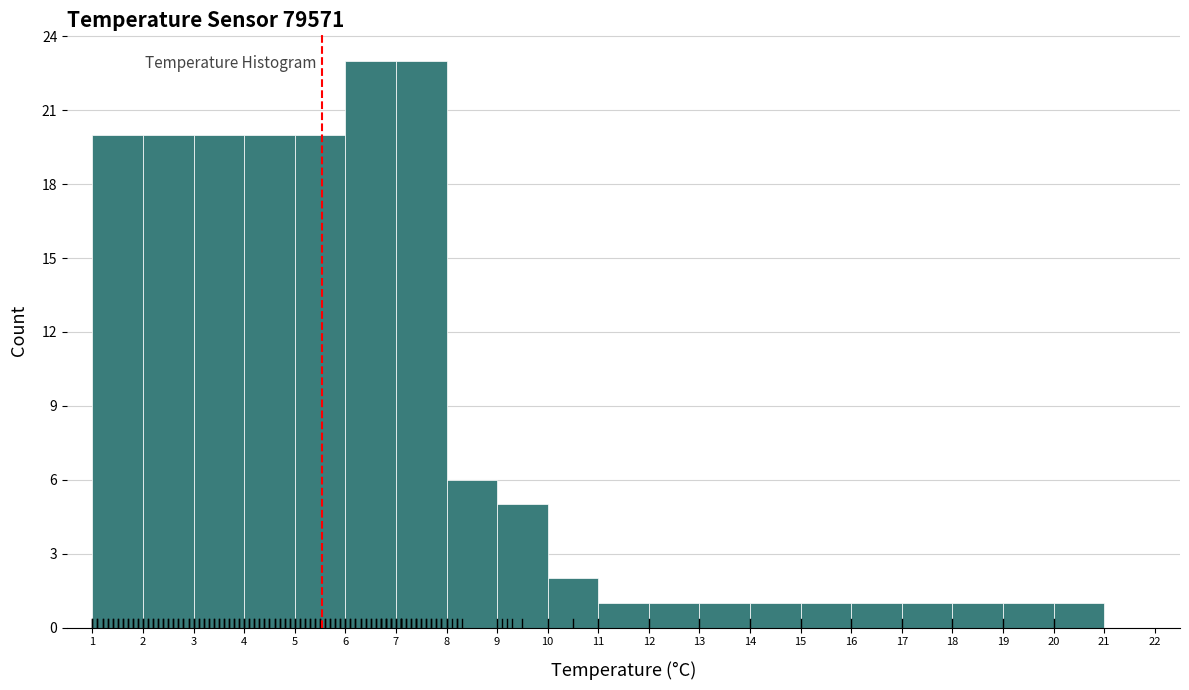

Reading left to right, list every bar in this chart as the range it spans on the x-axis followed by its height. The values are not printed on the chart, so give them approximately, as read against the axis.

1 to 2: 20
2 to 3: 20
3 to 4: 20
4 to 5: 20
5 to 6: 20
6 to 7: 23
7 to 8: 23
8 to 9: 6
9 to 10: 5
10 to 11: 2
11 to 12: 1
12 to 13: 1
13 to 14: 1
14 to 15: 1
15 to 16: 1
16 to 17: 1
17 to 18: 1
18 to 19: 1
19 to 20: 1
20 to 21: 1
21 to 22: 0